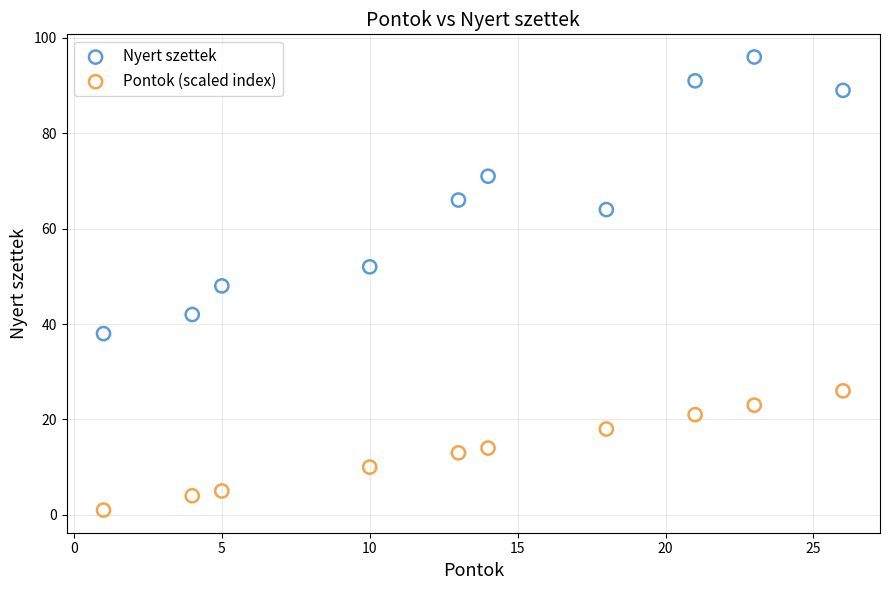

Which series contains the highest Y value?

Nyert szettek